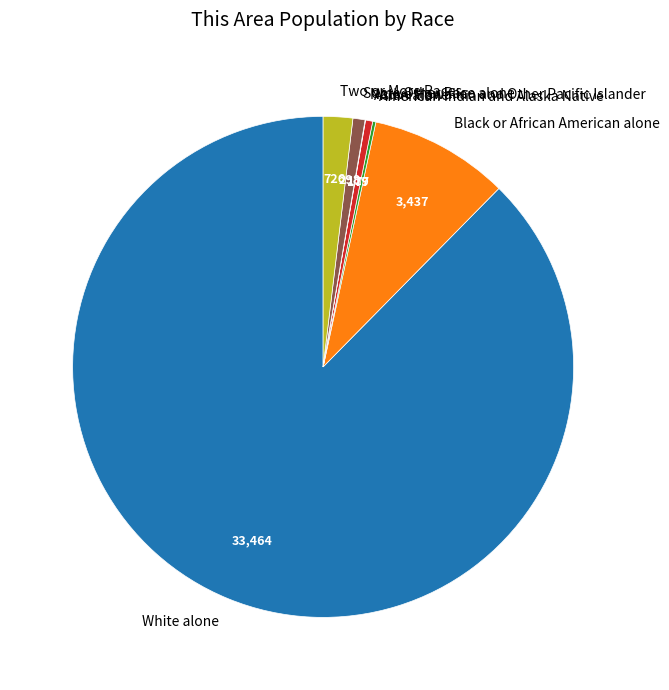

Which has a higher value, Two or More Races or Some Other Race alone?

Two or More Races